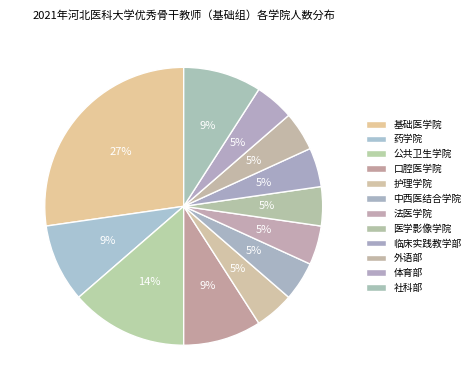

What percentage do 医学影像学院 and 体育部 together represent?

9.1%